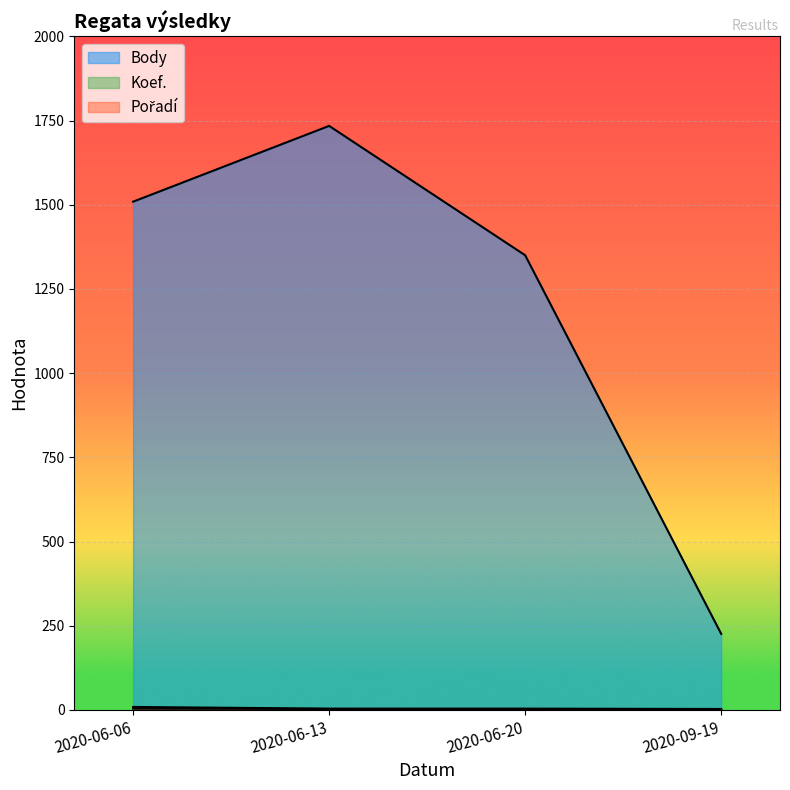

What is the value of the Koef. point at the 3rd from the left?

2